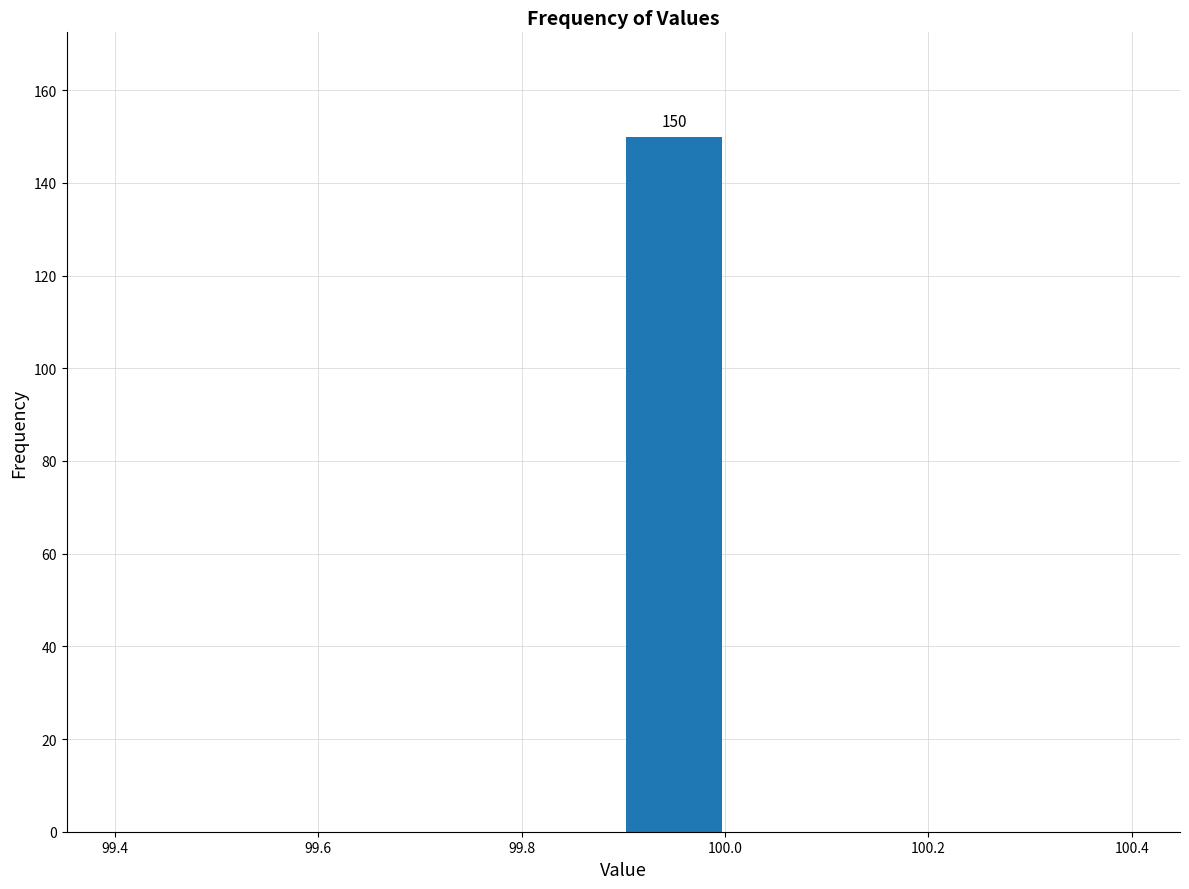

Which range on the x-axis has the tallest bar?

99.9 to 100.0